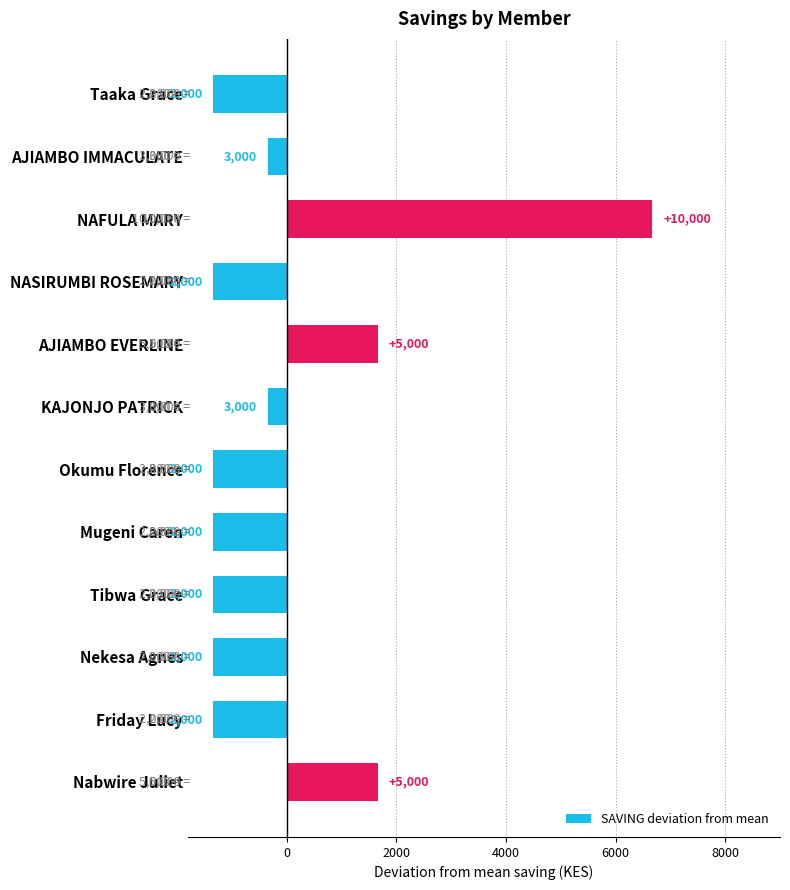

Are the bars horizontal?

Yes